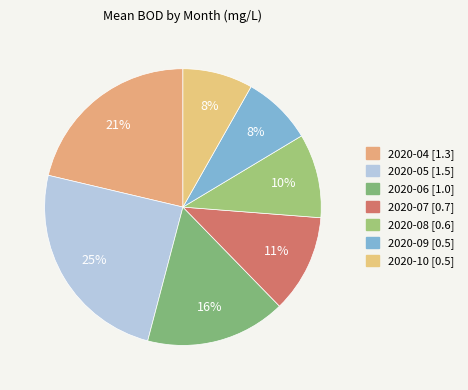

To the nearest percent, what is the difference between the 2020-04 and 2020-09 slice percentages?

13%